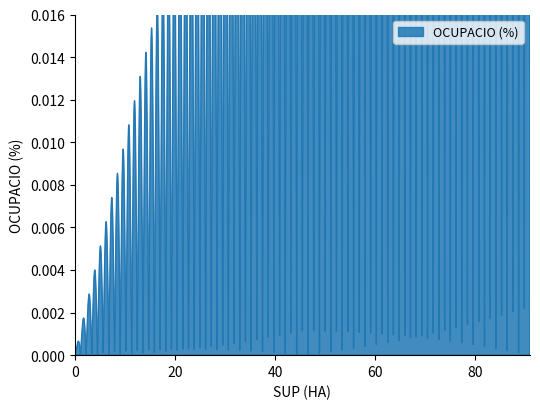

The chart shows a value of 0.0 at Pedrera. True or false?

False